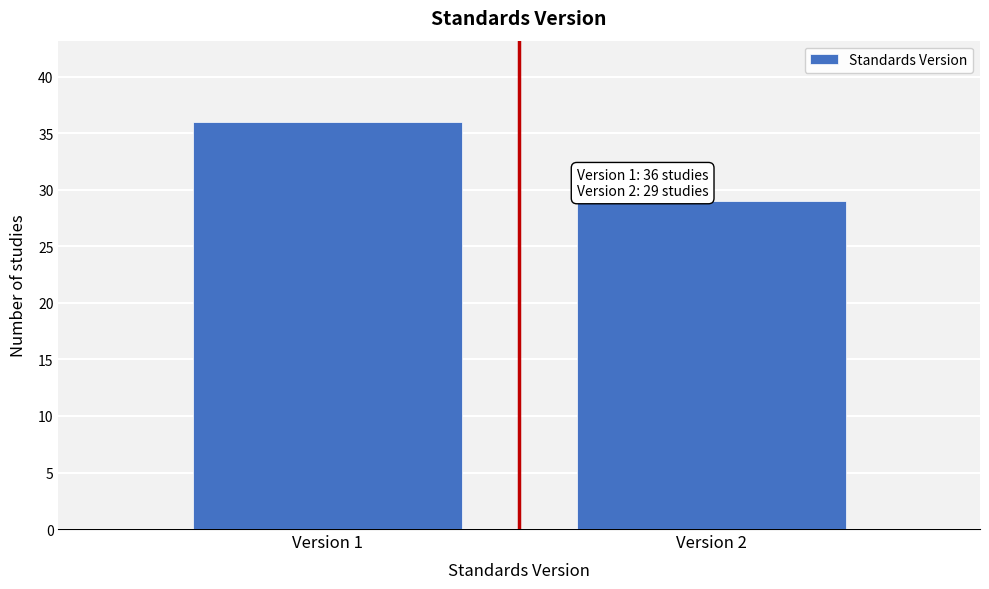

Reading left to right, extract all data points from this chart.

Version 1=36	Version 2=29